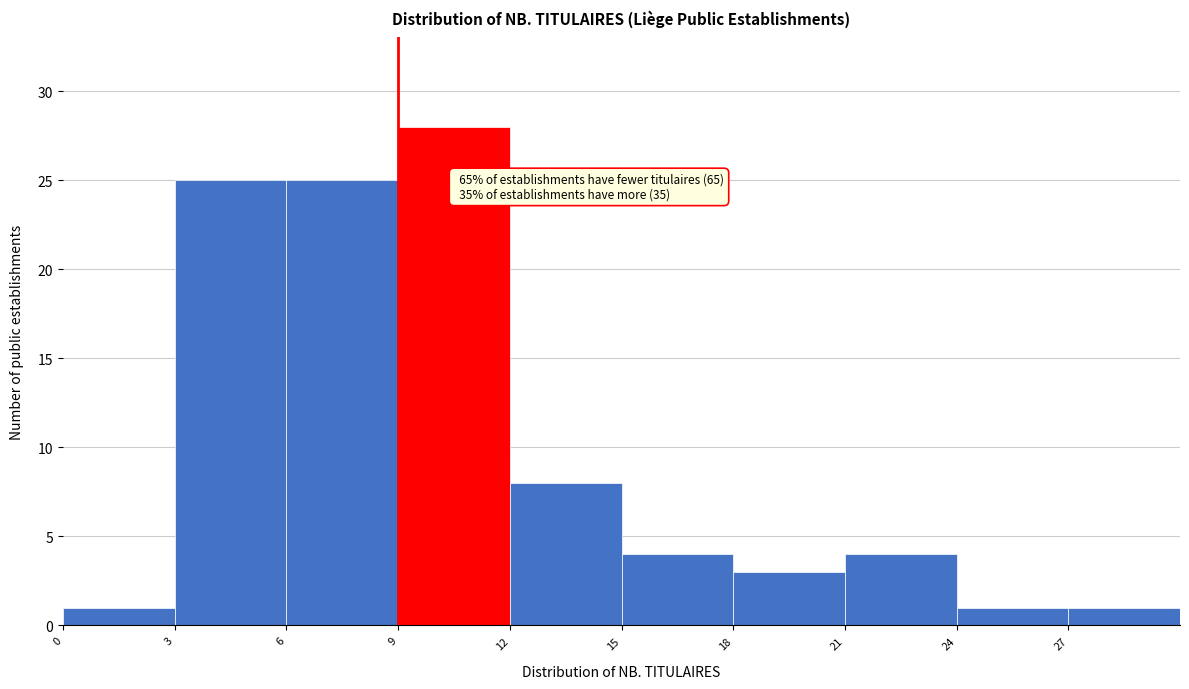

Which range on the x-axis has the tallest bar?

9 to 12